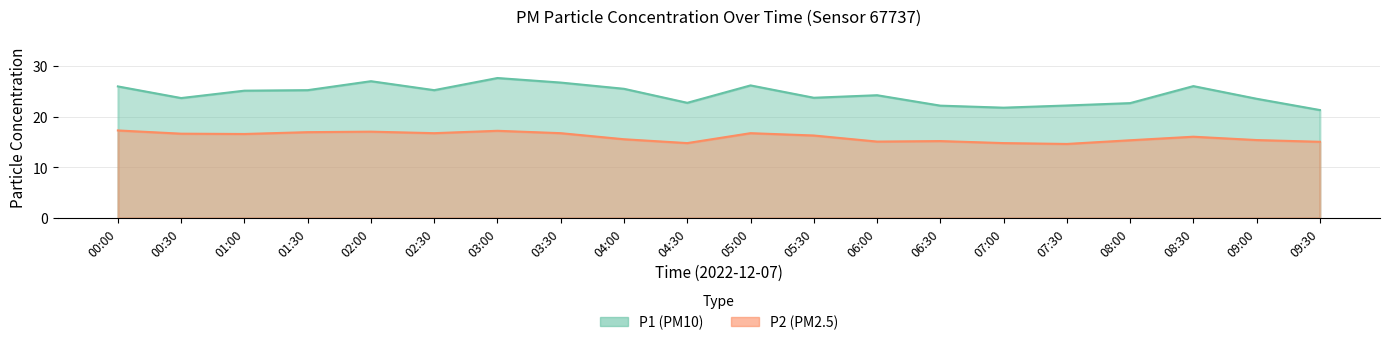

The P1 series shows 31.5 at 09:00. True or false?

False